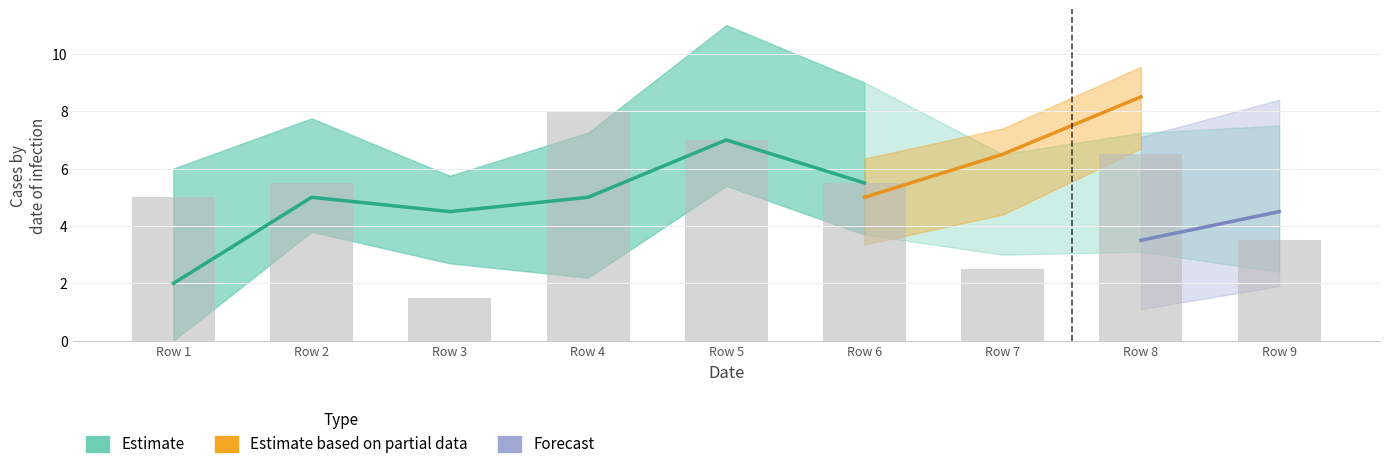

How many groups of bars are there?

9